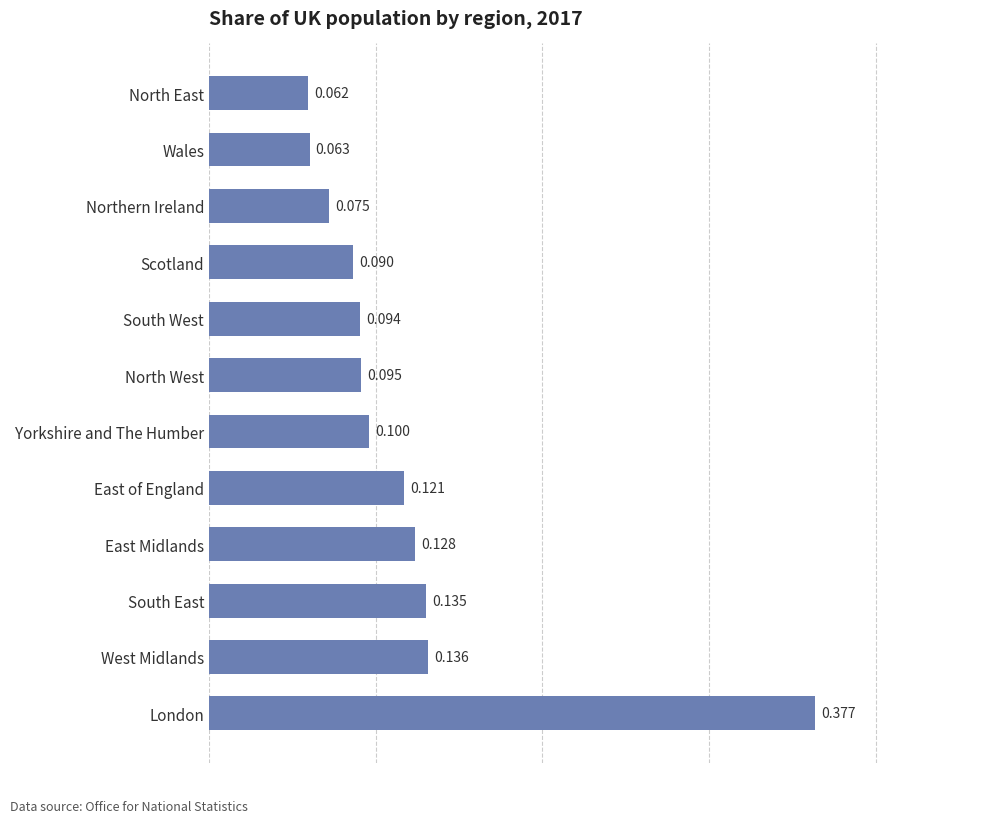

Rank the categories by value from highest to lowest.

London, West Midlands, South East, East Midlands, East of England, Yorkshire and The Humber, North West, South West, Scotland, Northern Ireland, Wales, North East